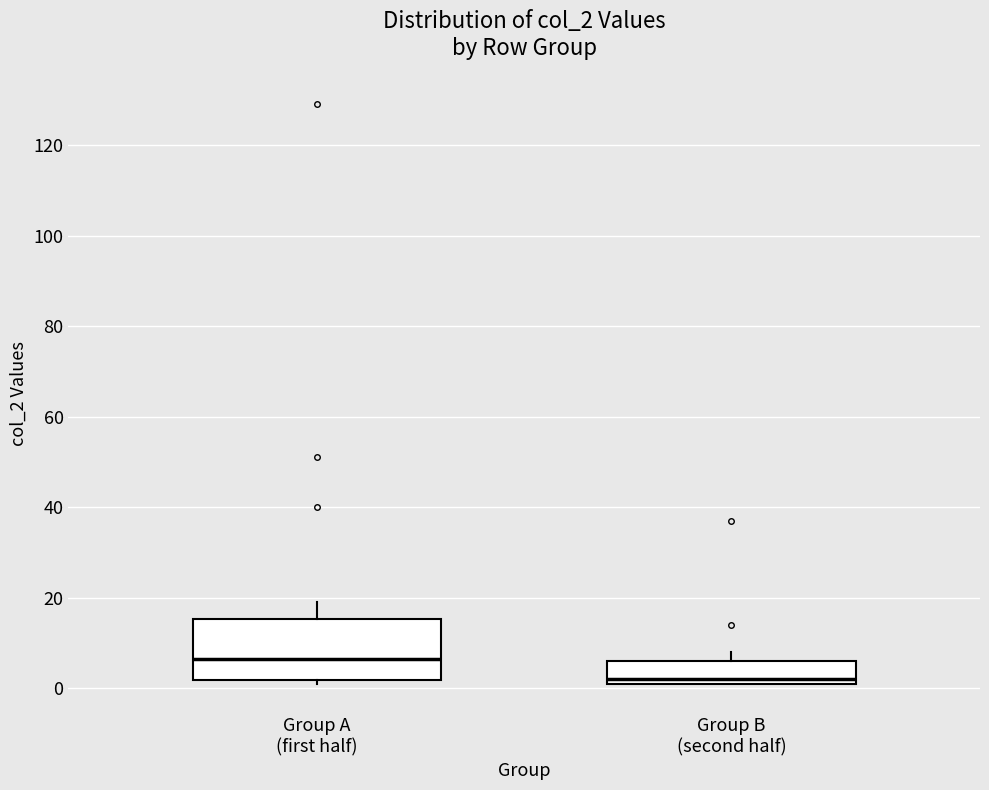

Reading left to right, transcribe this box plot: for each box, give where its median line is, the range the box spans, and where its two whiskers end, as read against the y-axis. The values are not printed on the chart, so give them approximately, as read against the axis.

Group A (first half): median 6, box 2 to 16, whiskers 2 (just below the box's lower edge) to 20
Group B (second half): median 2 (just above the box's lower edge), box 2 to 6, whiskers 2 to 8